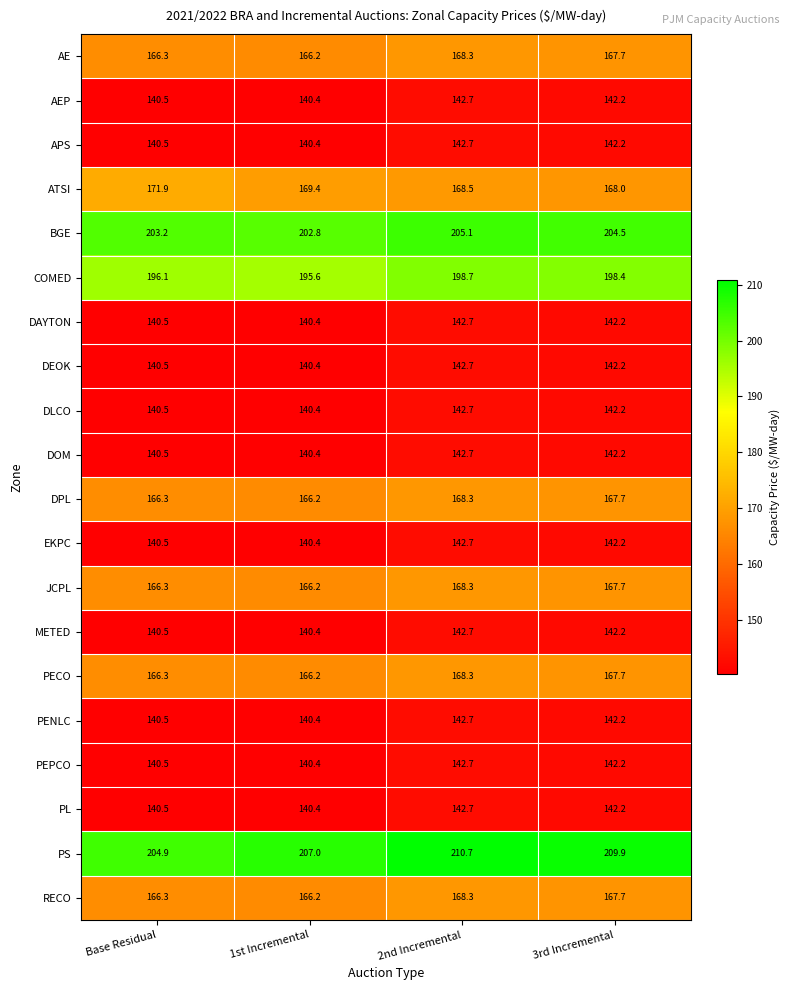

At which label is PS closest to 207?

1st Incremental